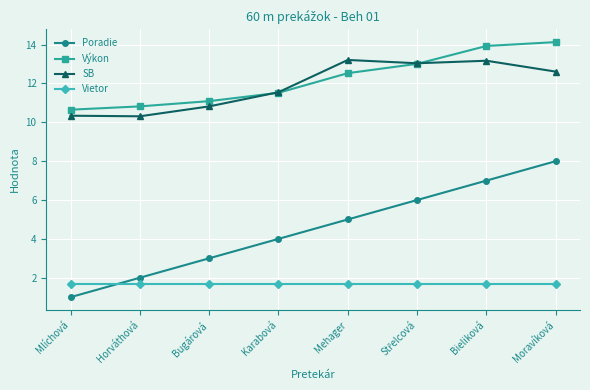

What is the approximate value of SB at Bugárová?

10.8